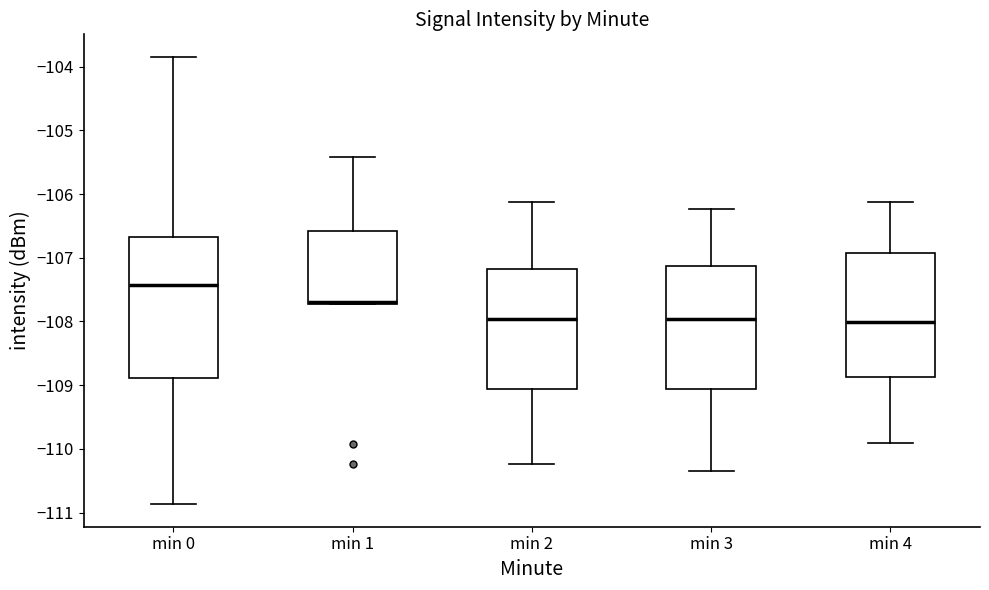

Reading left to right, read every box against the y-axis: the position of its median line, the range the box covers, and the ends of its whiskers. The values are not printed on the chart, so give them approximately, as read against the axis.

min 0: median -107.4, box -108.9 to -106.7, whiskers -110.9 to -103.8
min 1: median -107.7 (drawn on the box's lower edge), box -107.7 to -106.6, whiskers -107.7 to -105.4
min 2: median -108.0, box -109.1 to -107.2, whiskers -110.2 to -106.1
min 3: median -108.0, box -109.1 to -107.1, whiskers -110.3 to -106.2
min 4: median -108.0, box -108.9 to -106.9, whiskers -109.9 to -106.1